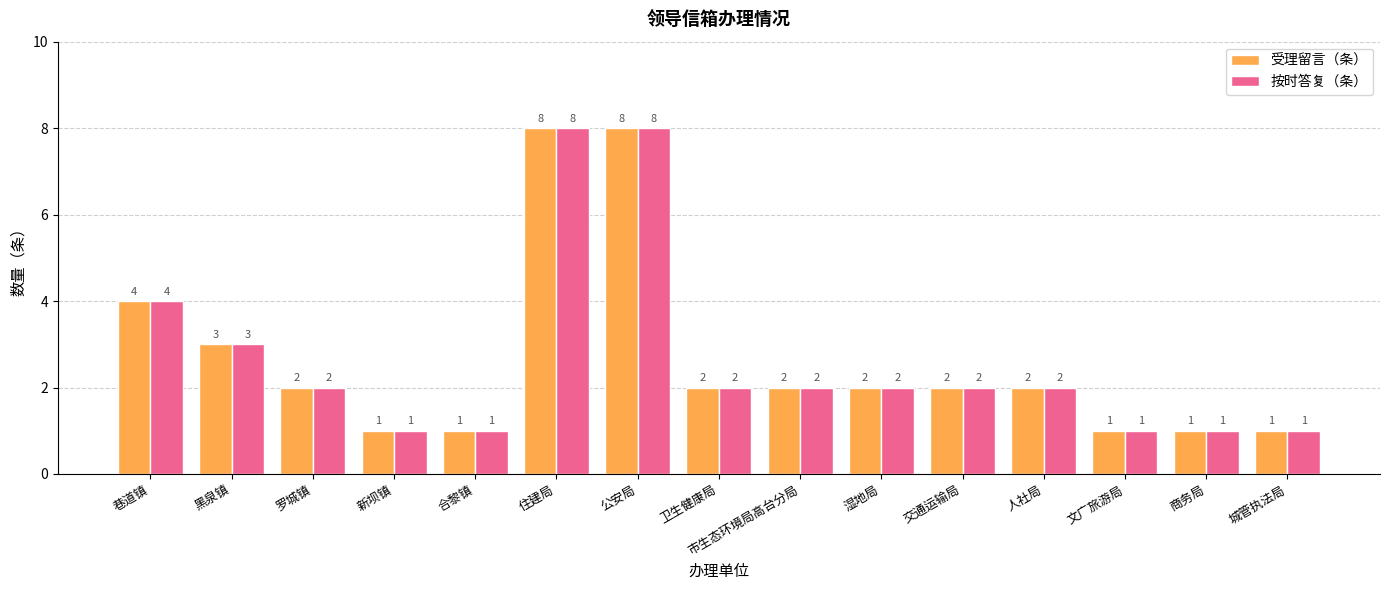

Does the chart contain stacked bars?

No